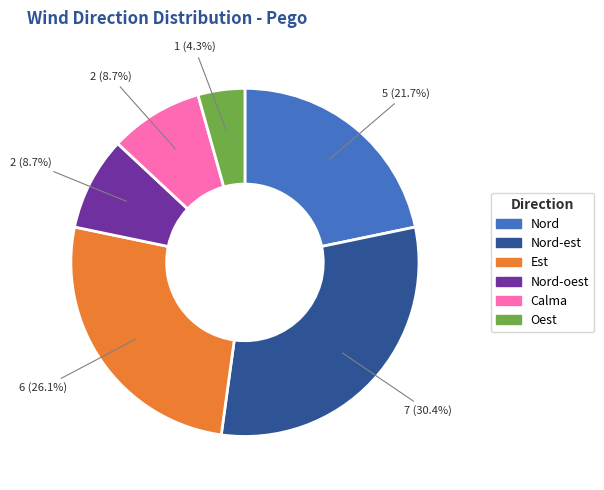

To the nearest percent, what is the combined percentage of Oest and Calma?

13%